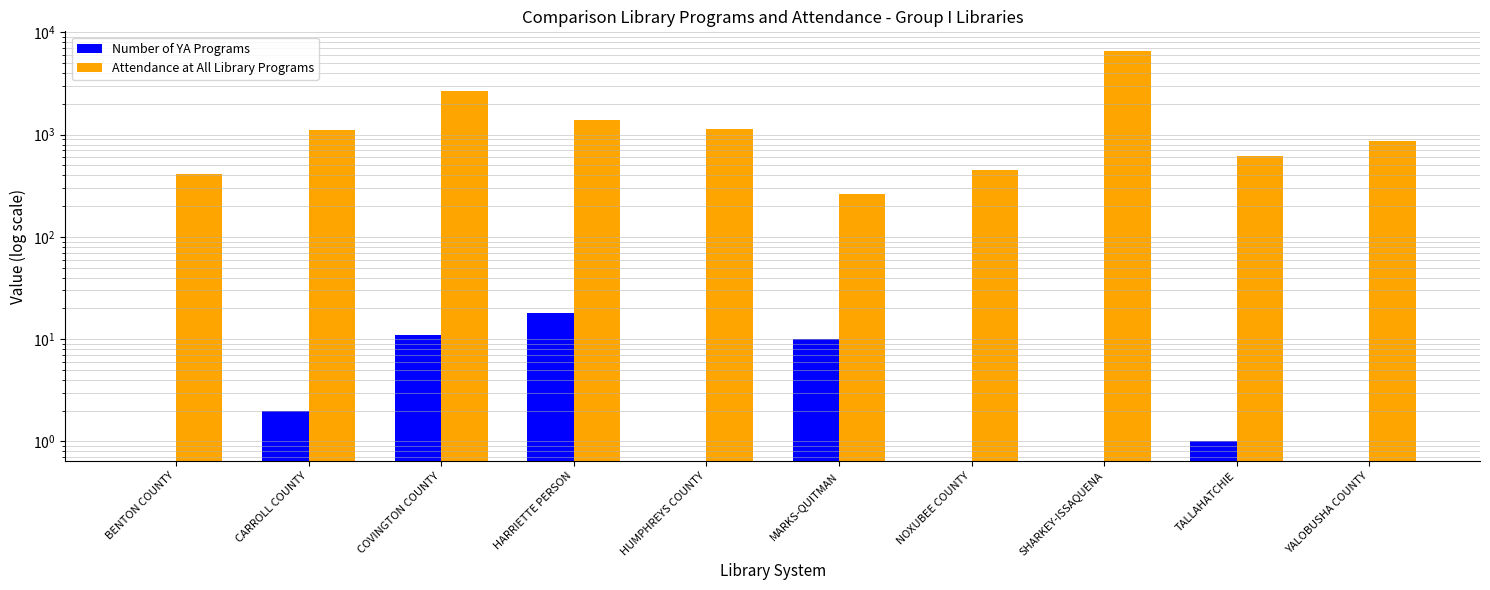

What value does the Attendance at All Library Programs series have at MARKS-QUITMAN, to the nearest 10?

260